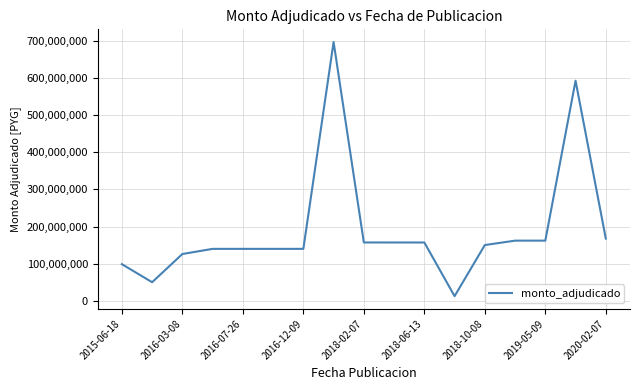

What is the greatest value displayed?

696900000